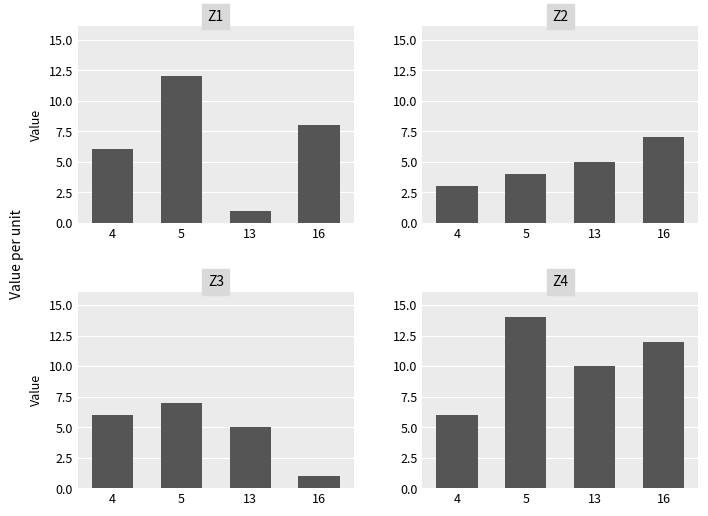

What is the difference between the Z2 values at 13 and 5?

1